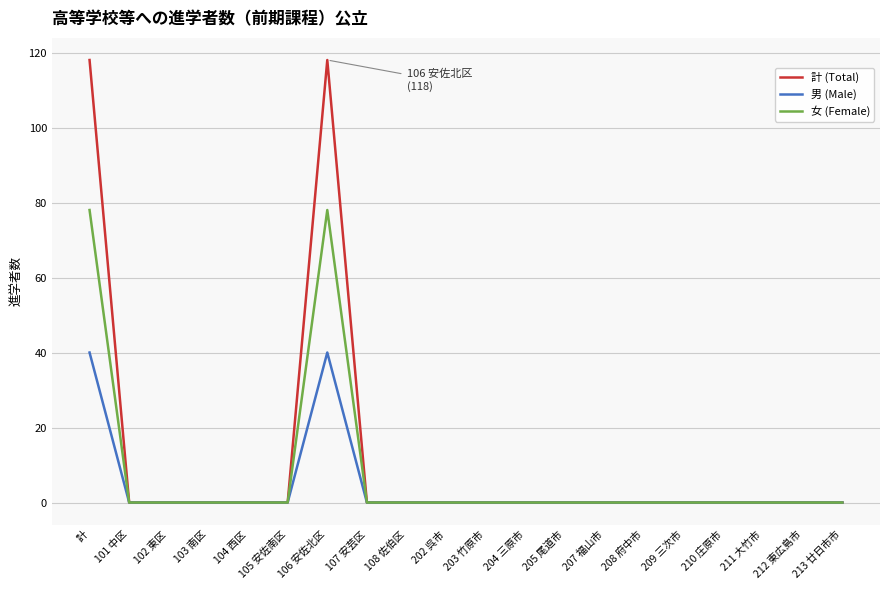

What is the greatest value displayed?

118